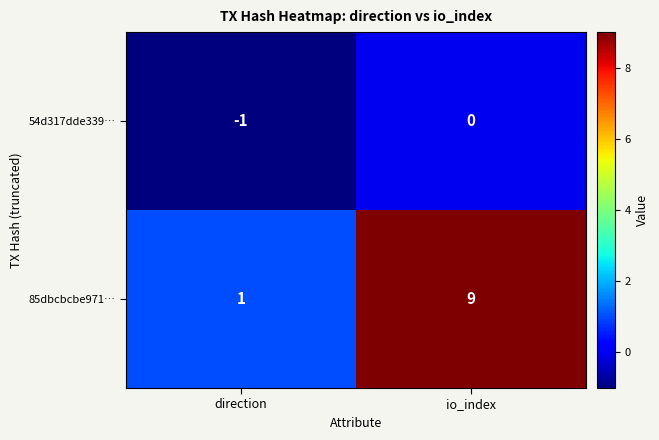

Reading left to right, list all the values displayed in this chart.

54d317dde339…: direction=-1	io_index=0
85dbcbcbe971…: direction=1	io_index=9